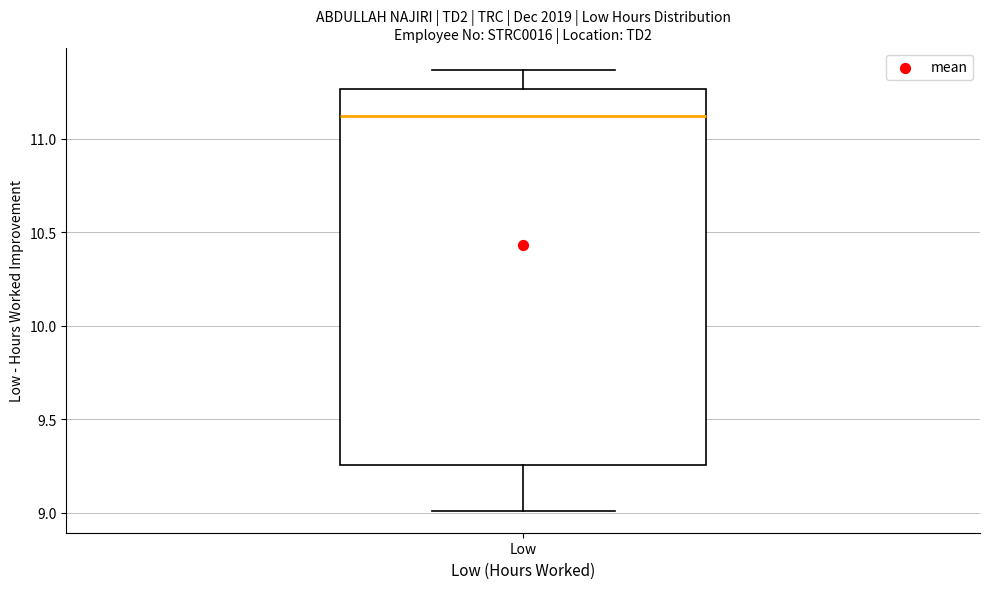

Read this box plot against the y-axis: the position of the median line, the range covered by the box, and the ends of both whiskers. The values are not printed on the chart, so give them approximately, as read against the axis.

median 11.10, box 9.25 to 11.25, whiskers 9.00 to 11.35